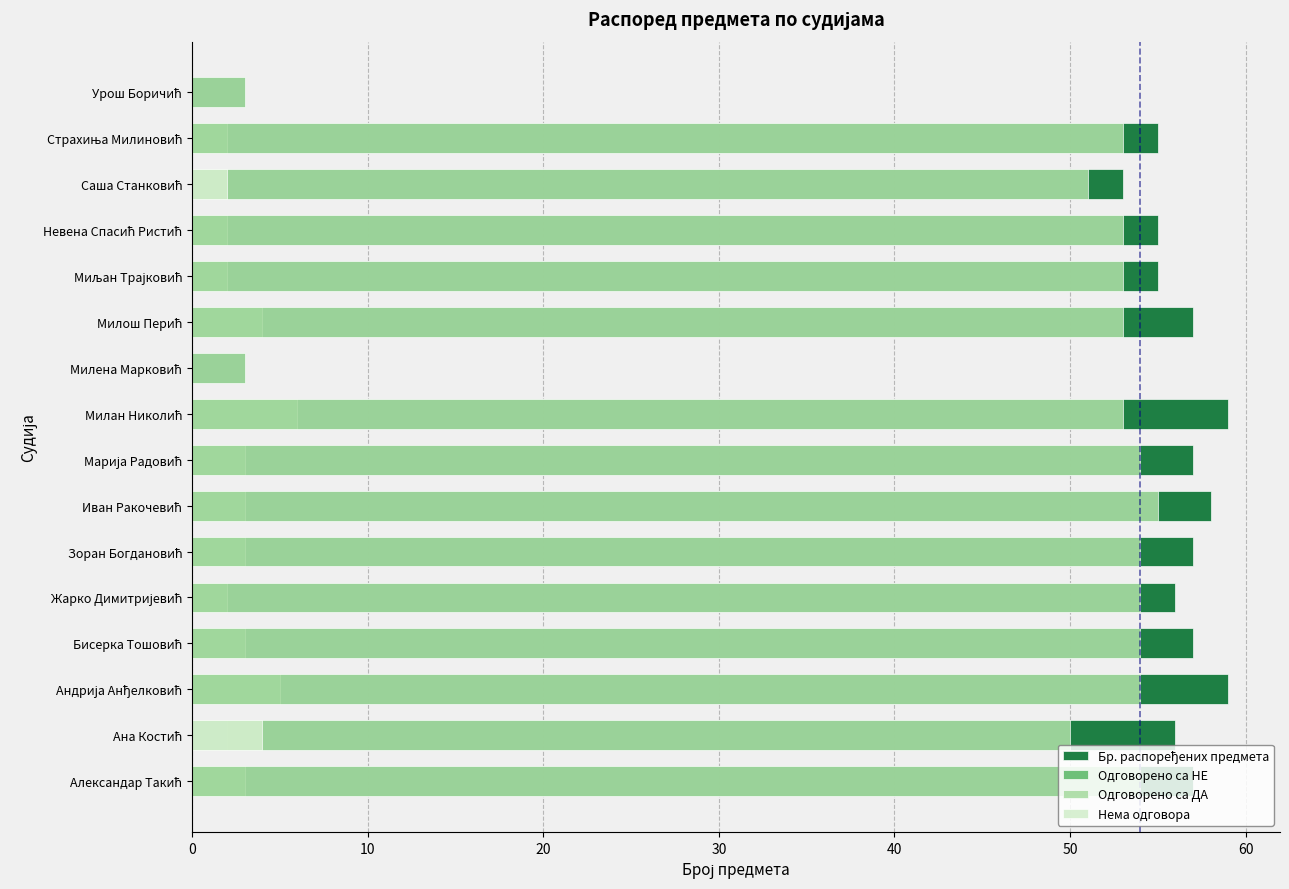

What are all the series names shown in the legend?

Бр. распоређених предмета, Одговорено са НЕ, Одговорено са ДА, Нема одговора